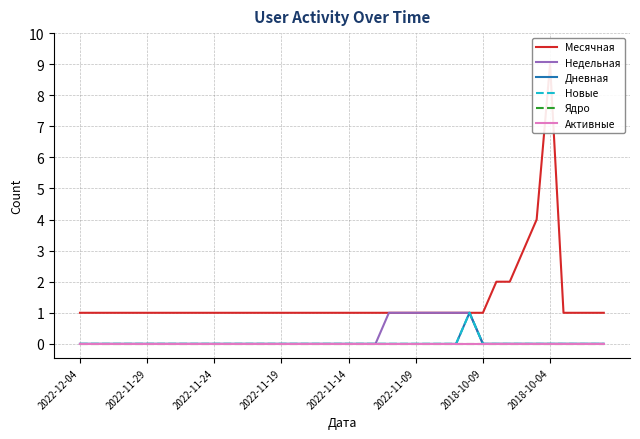

What position from the left is 17?

18